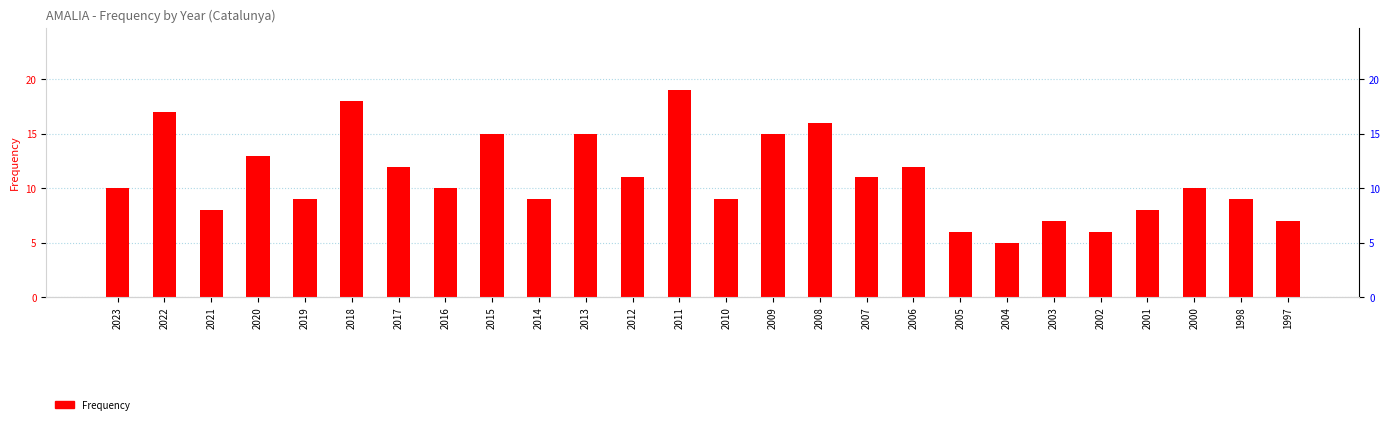

The value at 2007 is 5. True or false?

False